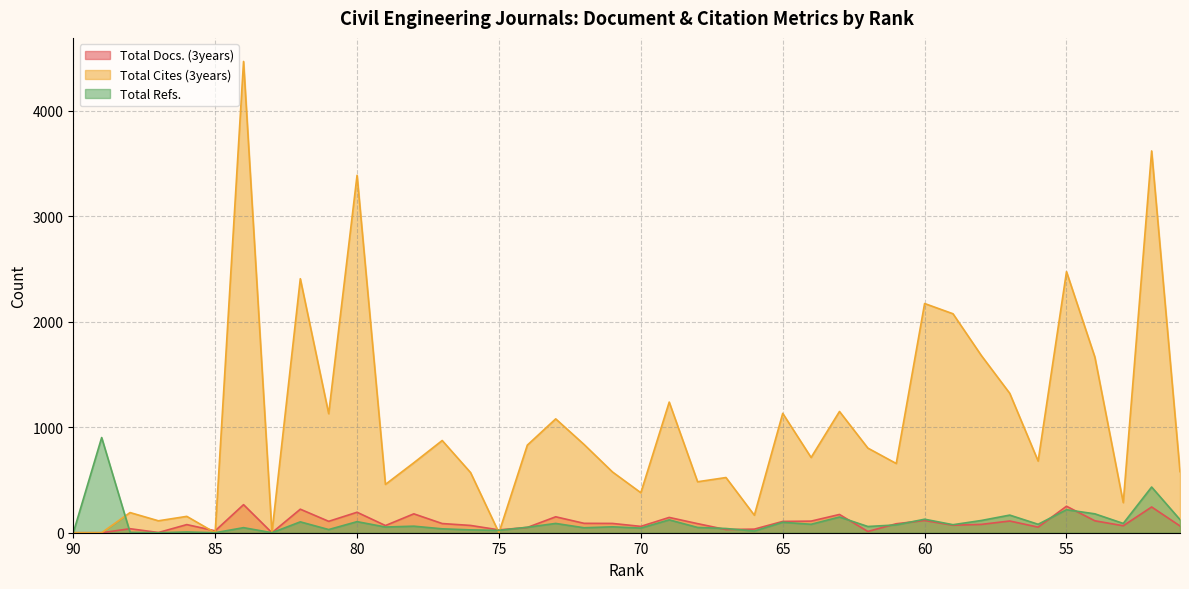

What is the sum of the Total Refs. values at 64 and 65?

179